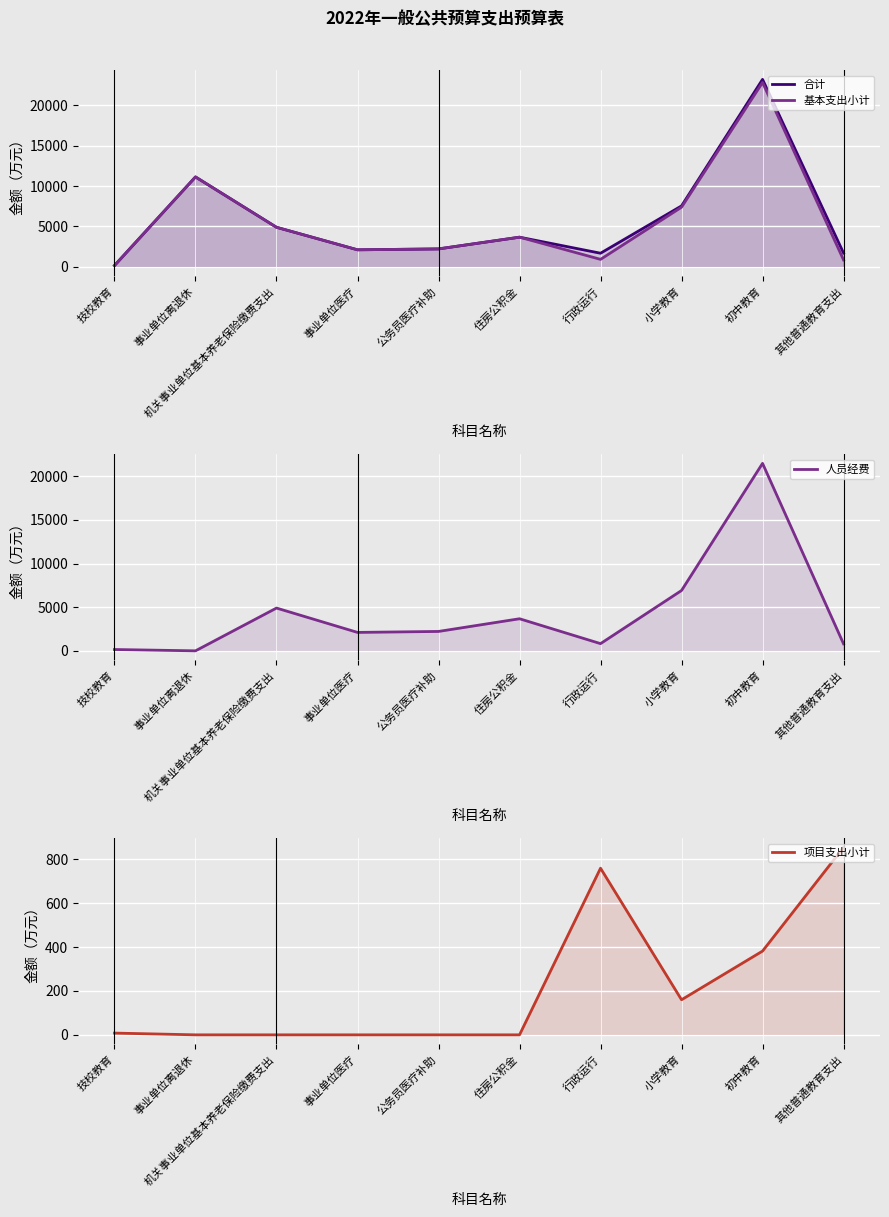

At how many categories does at least one series exceed 16442?

1